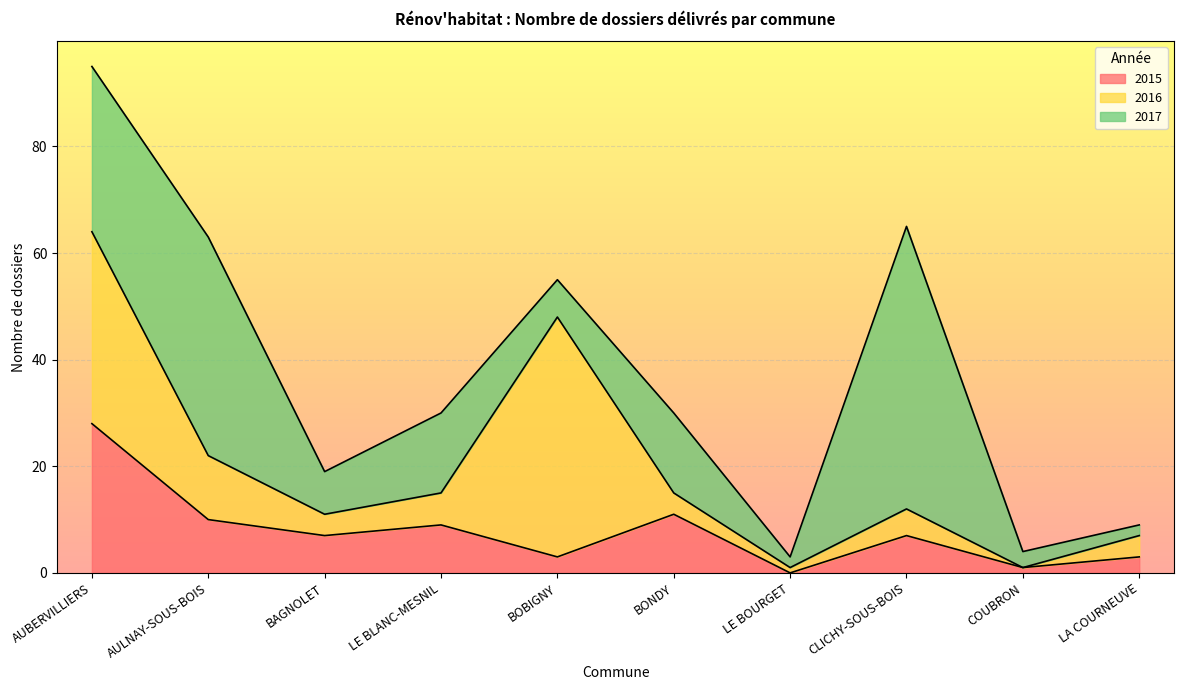

Reading right to left, what are all the values shown in this chart?

2015: 3	1	7	0	11	3	9	7	10	28
2016: 4	0	5	1	4	45	6	4	12	36
2017: 2	3	53	2	15	7	15	8	41	31